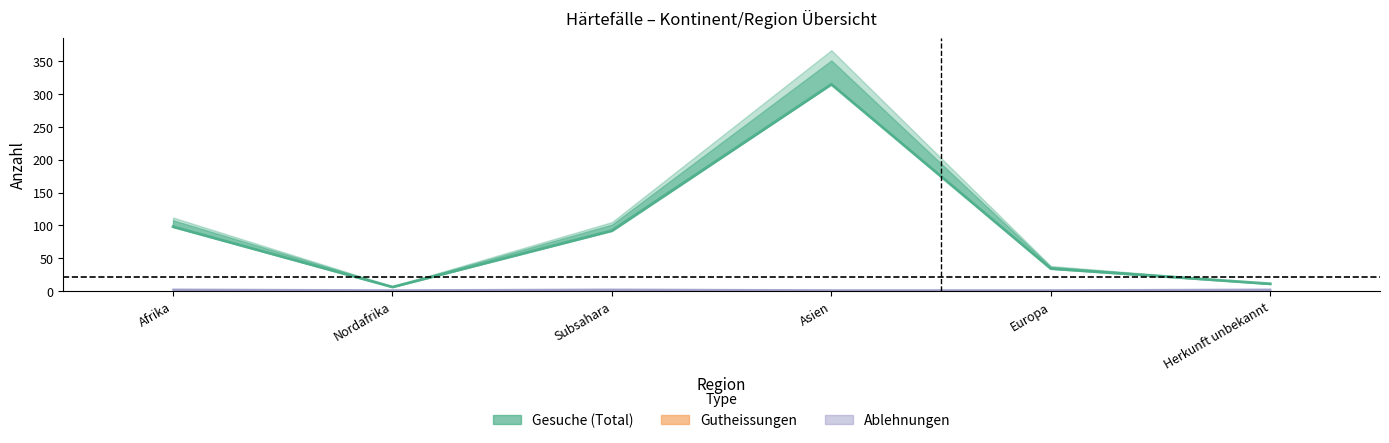

What is the label of the 5th point from the right?

Nordafrika